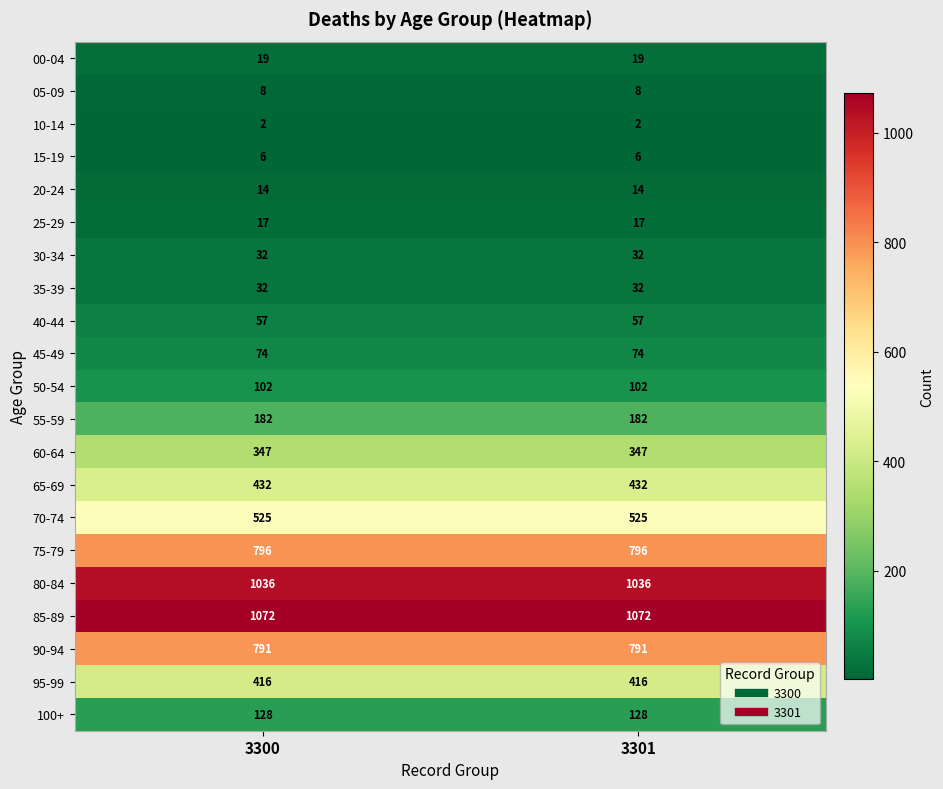

Is it true that 60-64 equals 347 at 3301?

True